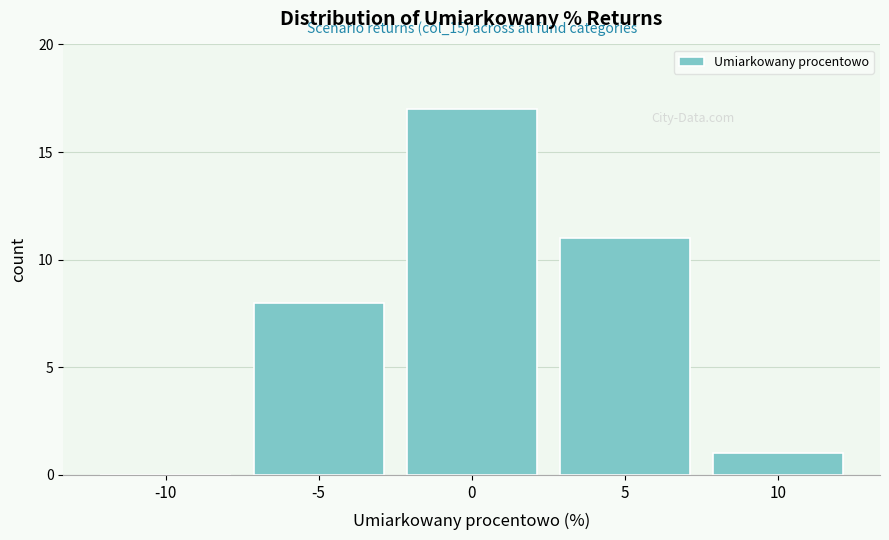

Reading right to left, list all the values displayed in this chart.

10=1	5=11	0=17	-5=8	-10=0